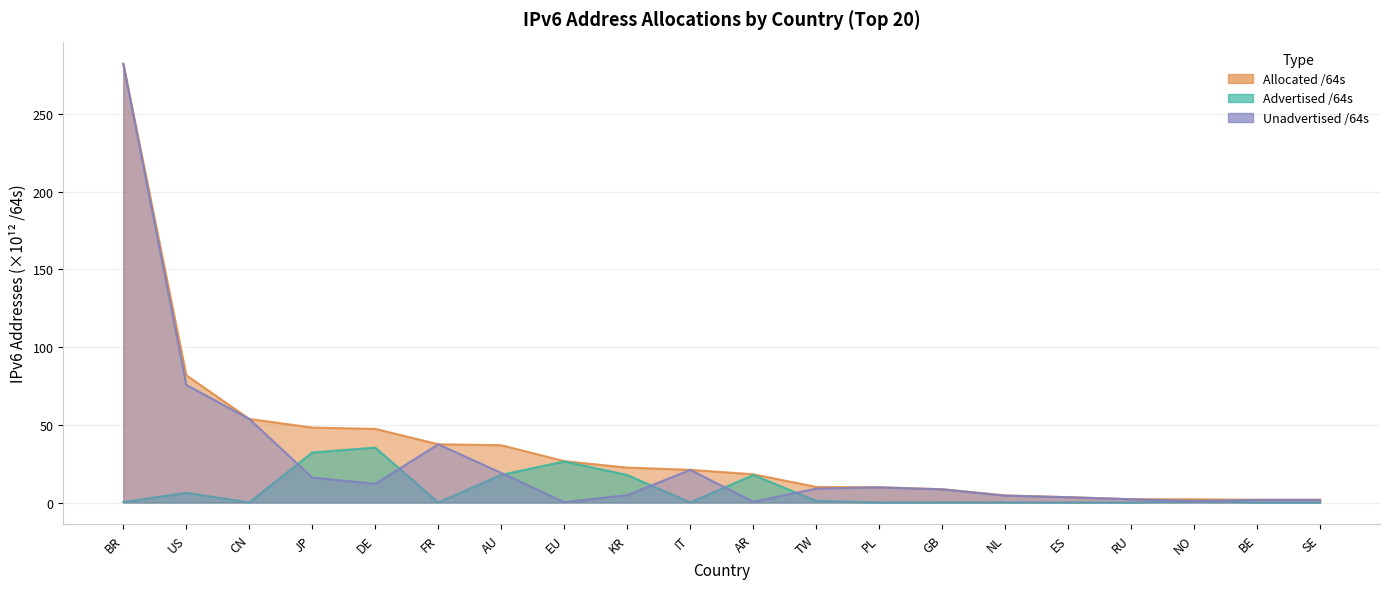

The Allocated /64s series shows 282.3 at BR. True or false?

True